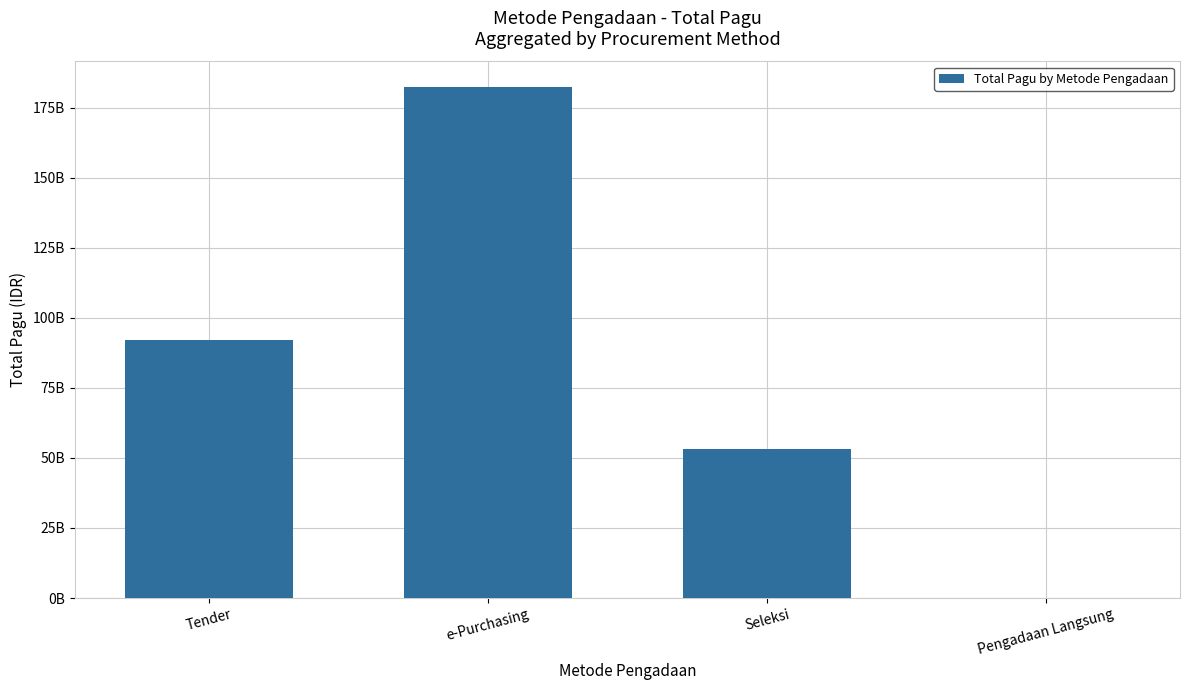

What is the difference between the second highest and minimum values?

91897702200